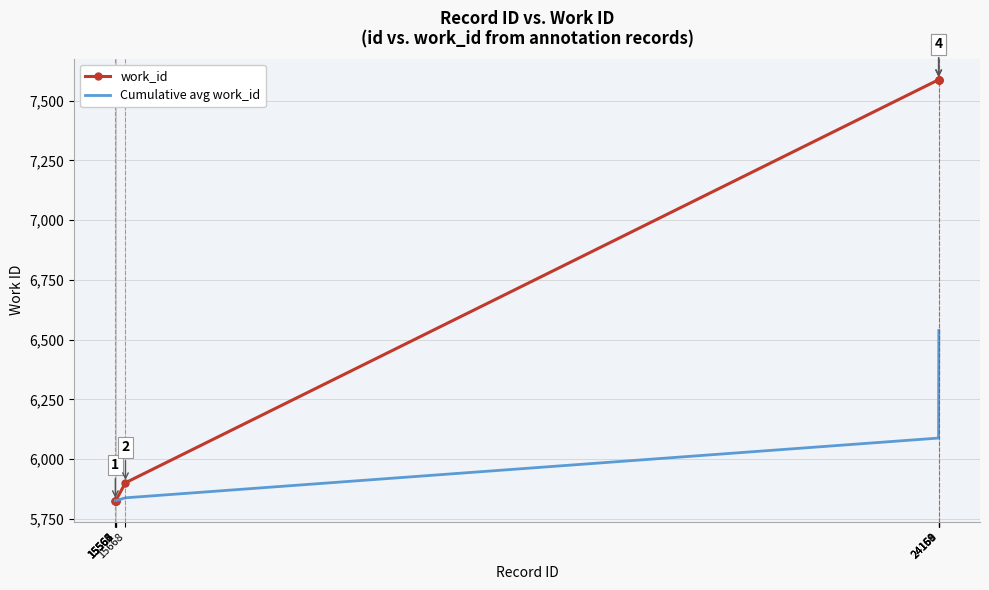

What is the average value of the Cumulative avg work_id series?

6029